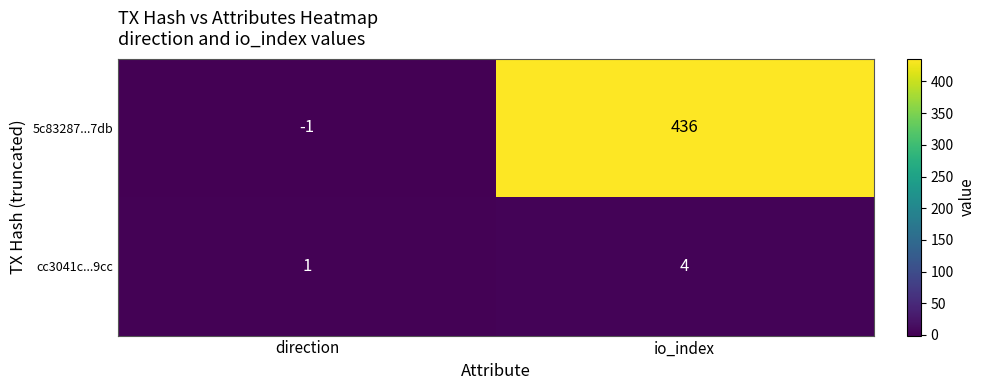

The cc3041c...9cc series shows 2 at direction. True or false?

False